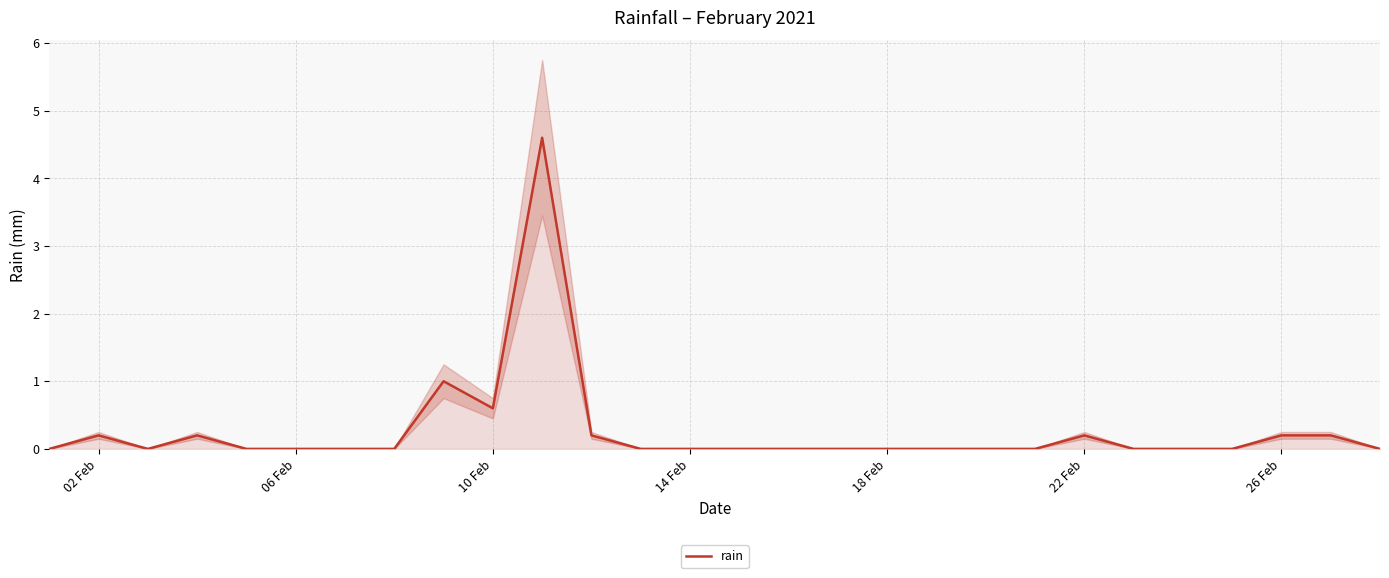

The rain series shows 0.2 at 02 Feb. True or false?

True